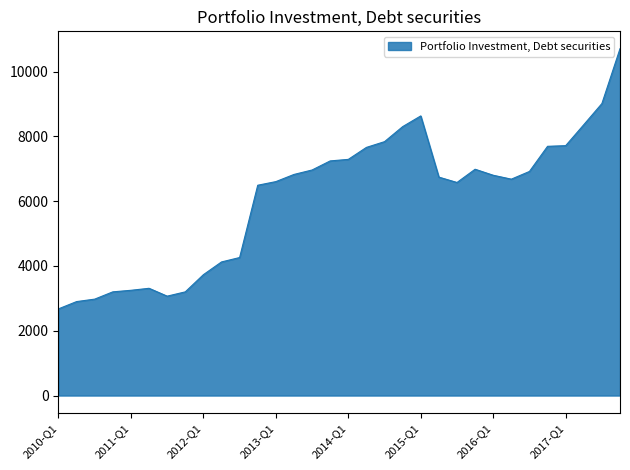

What is the difference between the maximum and minimum values?

8030.0